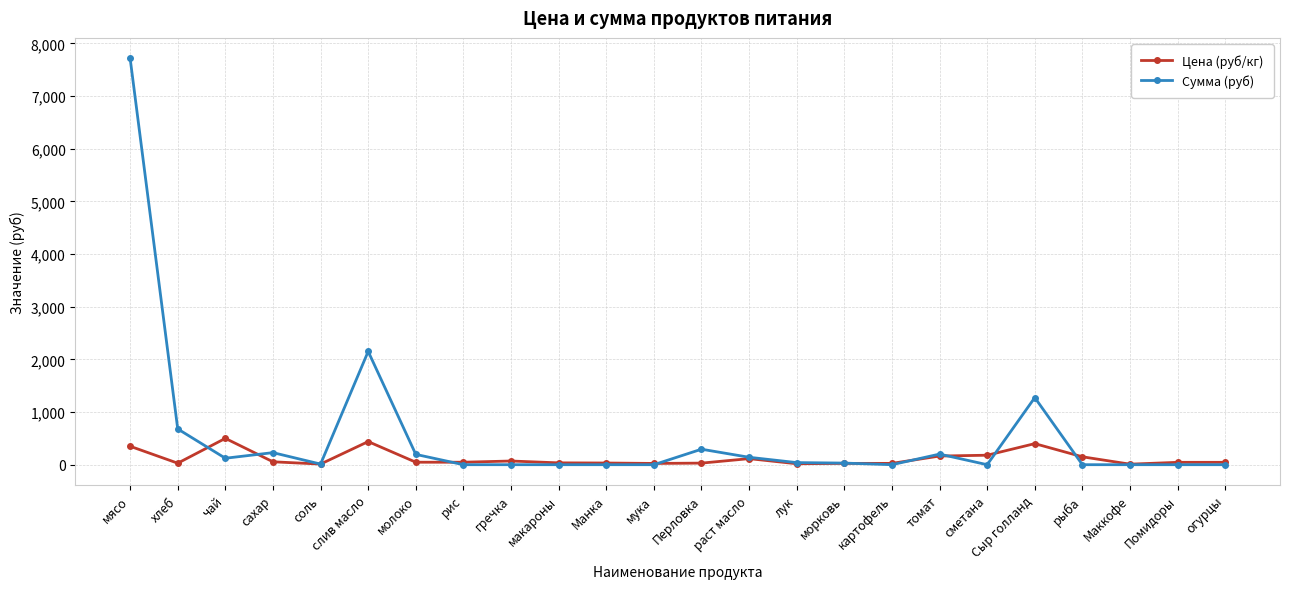

What is the label of the 16th point from the right?

гречка